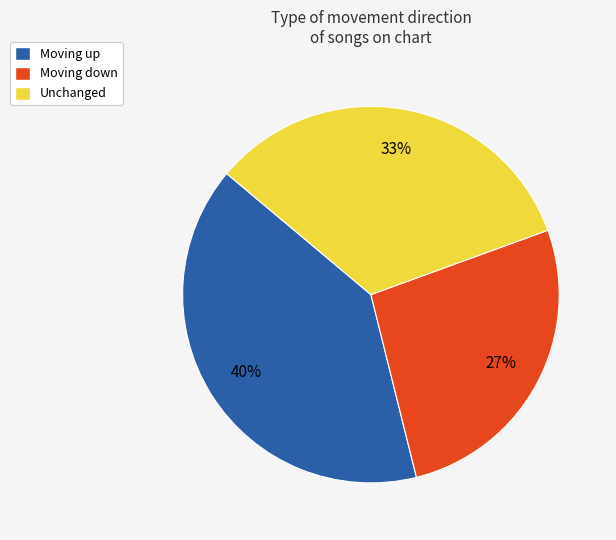

What is the ratio of the value at Moving up to the value at Moving down?

1.5